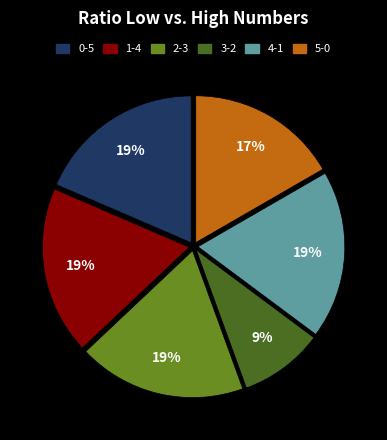

Does any single category account for the majority?

No